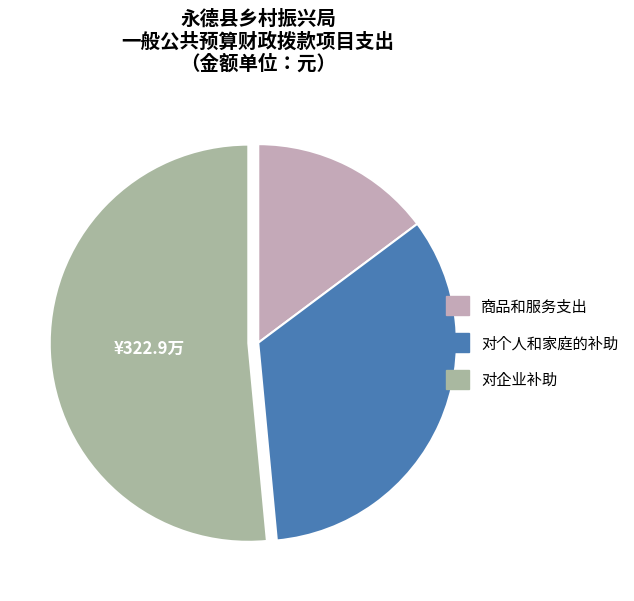

How many segments does this pie chart have?

3